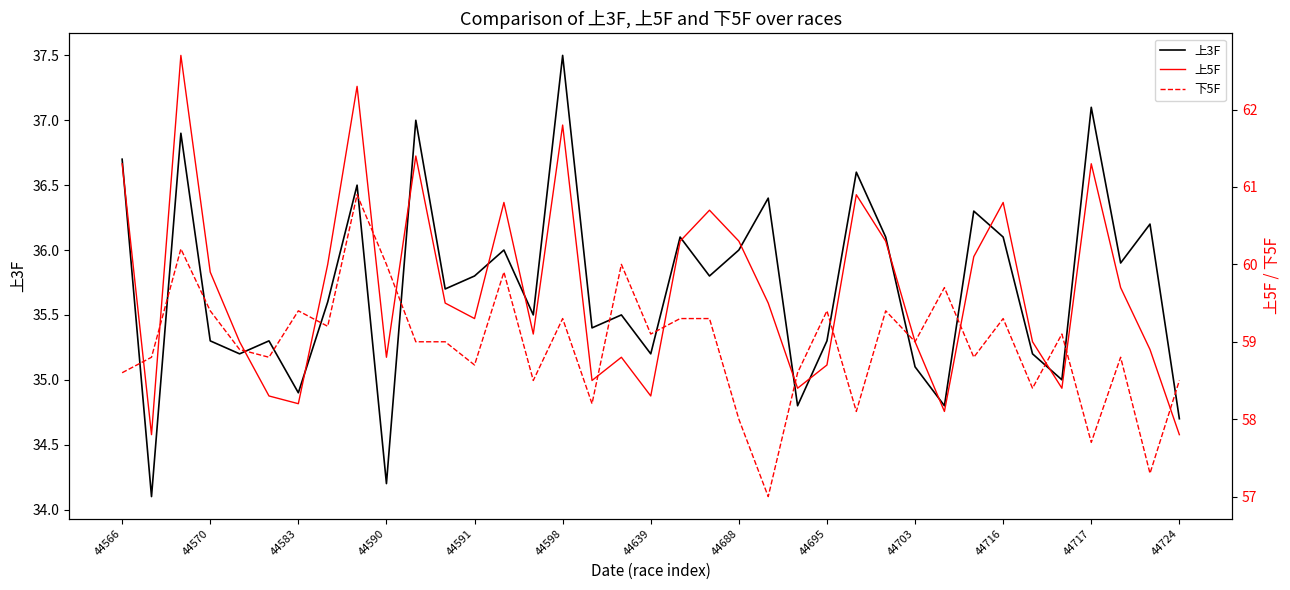

True or false: 下5F and 上3F intersect in this chart.

False